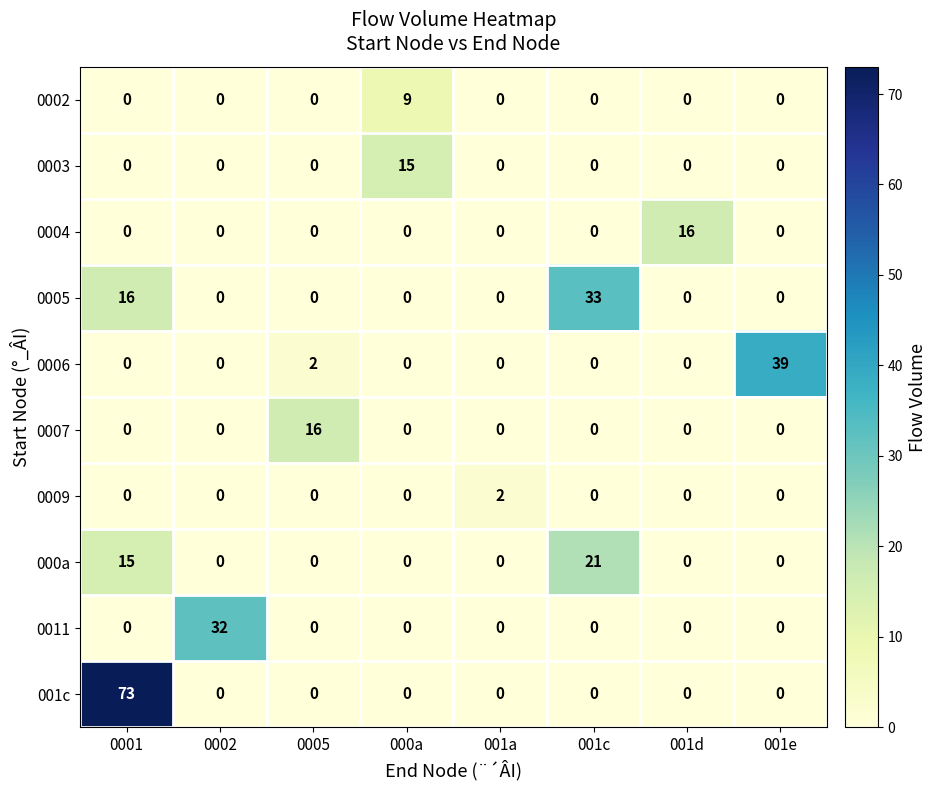

What is the spread (max minus min) of values at 0005?

16